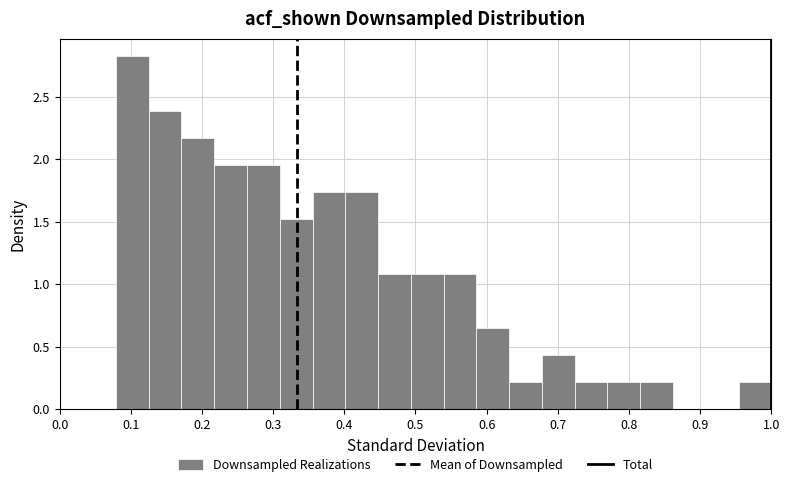

Reading left to right, transcribe this chart: for each bar, give the range it covers on the x-axis and its height. Neither the bar edges nor the heights are printed on the chart, so give them approximately, as read against the axes.

0.08 to 0.13: 2.80
0.13 to 0.17: 2.40
0.17 to 0.22: 2.15
0.22 to 0.26: 1.95
0.26 to 0.31: 1.95
0.31 to 0.36: 1.50
0.36 to 0.40: 1.75
0.40 to 0.45: 1.75
0.45 to 0.49: 1.10
0.49 to 0.54: 1.10
0.54 to 0.59: 1.10
0.59 to 0.63: 0.65
0.63 to 0.68: 0.20
0.68 to 0.72: 0.45
0.72 to 0.77: 0.20
0.77 to 0.82: 0.20
0.82 to 0.86: 0.20
0.86 to 0.91: 0
0.91 to 0.95: 0
0.95 to 1.00: 0.20